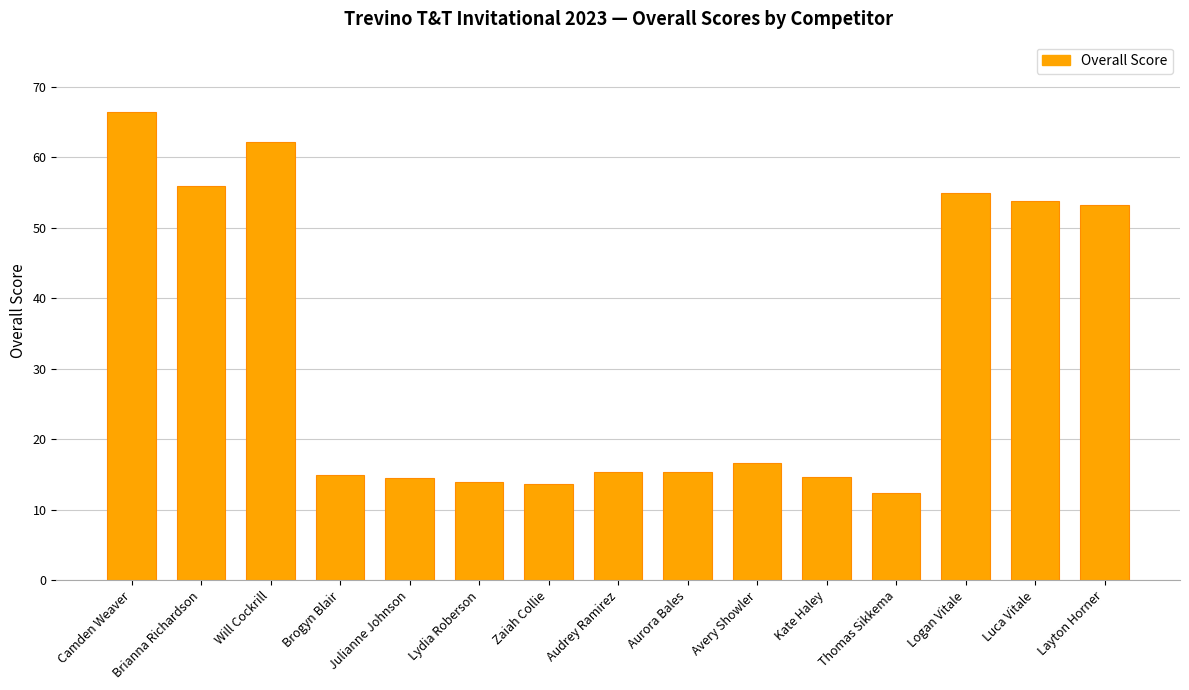

What is the greatest value displayed?

66.4